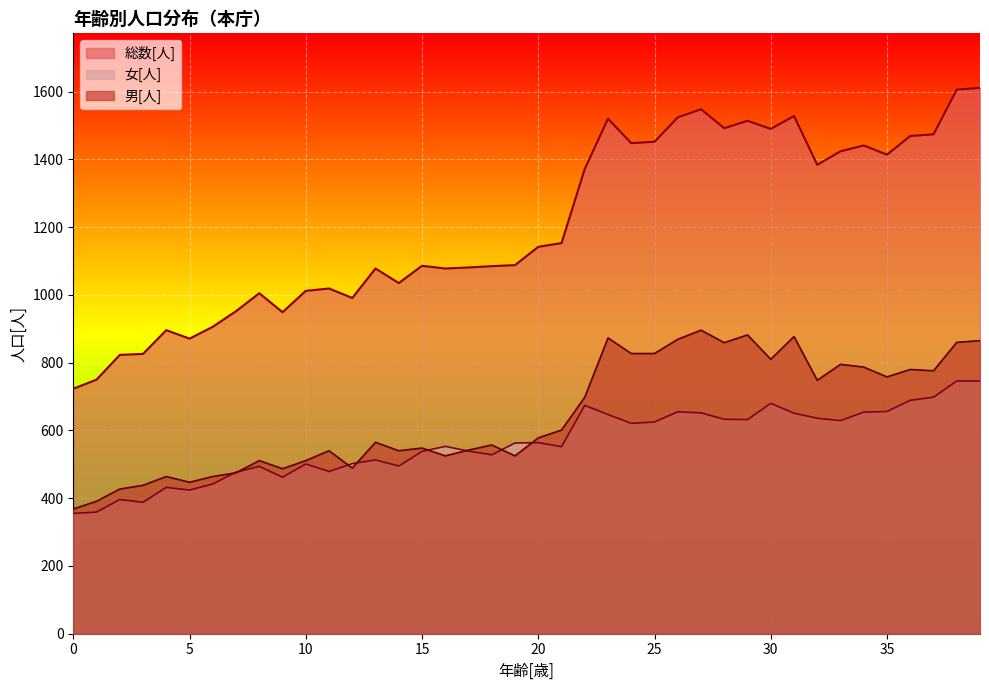

What is the difference between the maximum and minimum values in the 女[人] series?

391